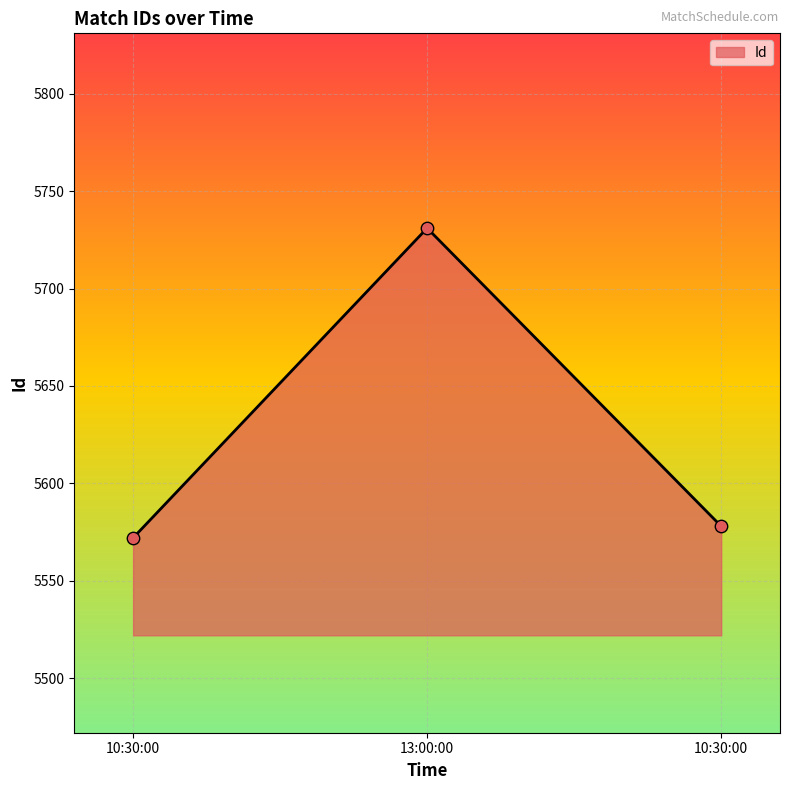

What is the change in value from 10:30:00 to 10:30:00?

+6